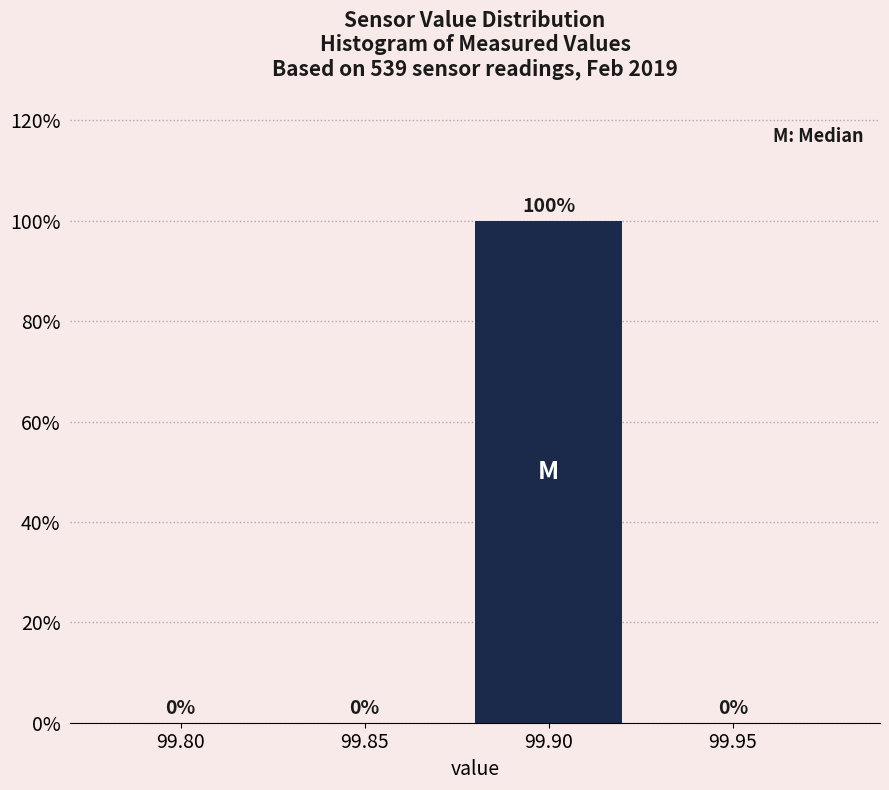

Reading right to left, transcribe all the data shown in this chart.

99.95=0	99.90=100	99.85=0	99.80=0